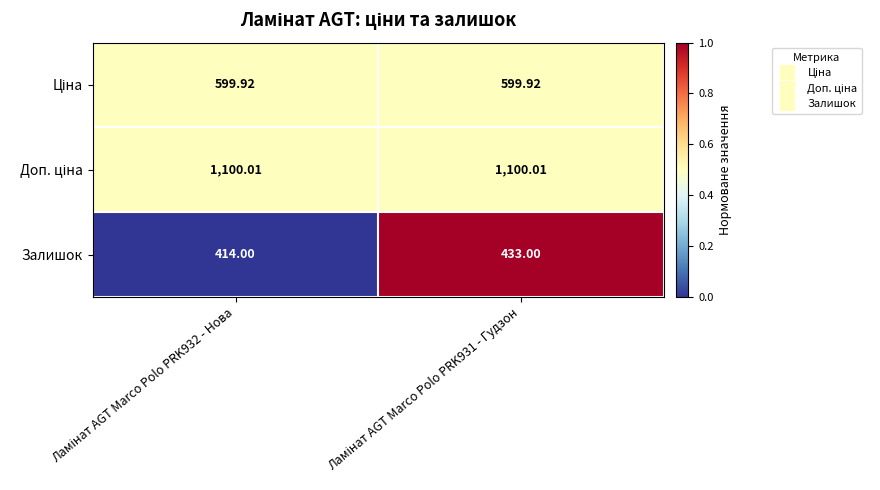

Which series has the widest spread of values?

Залишок